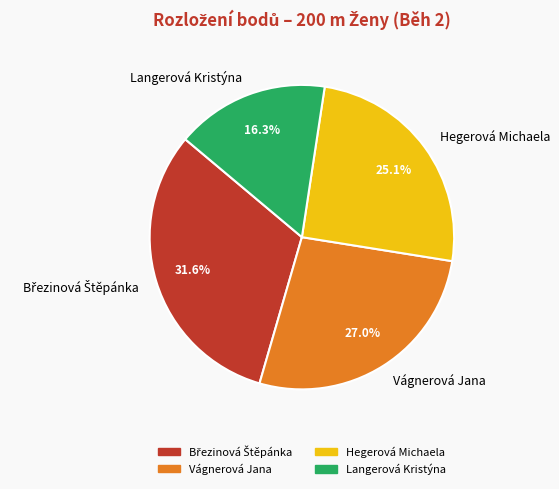

Which slice is the smallest?

Langerová Kristýna